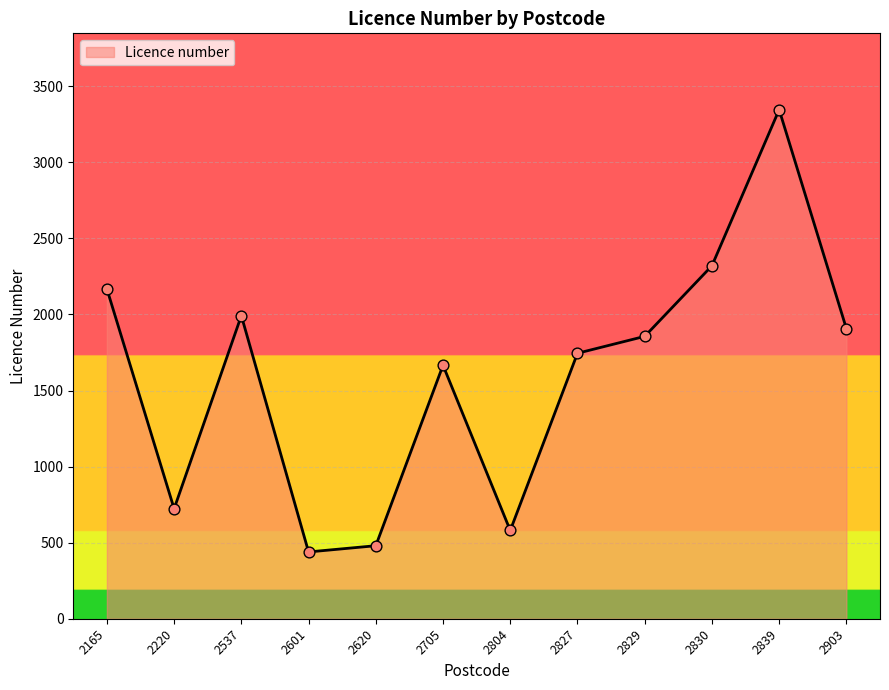

What is the change in value from 2537 to 2705?

-326